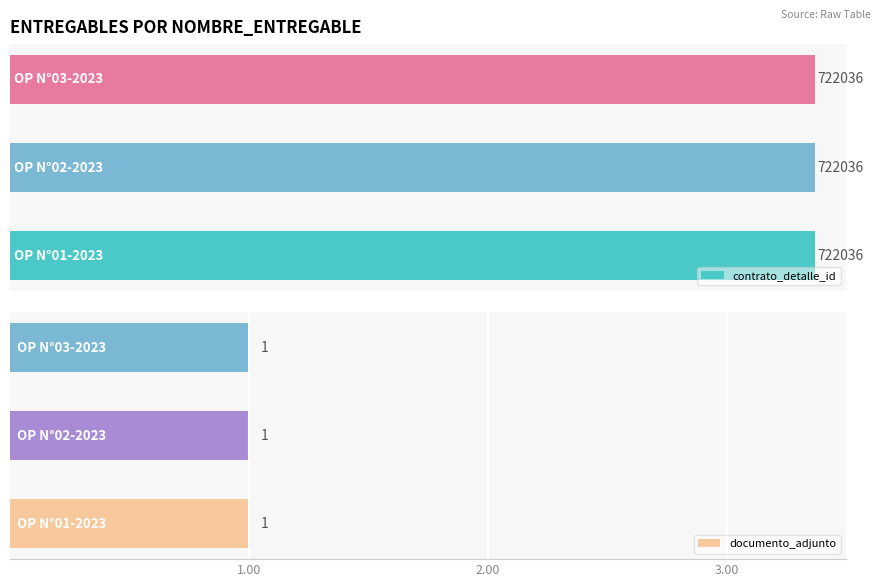

List the series in order of their peak value, highest first.

contrato_detalle_id, documento_adjunto